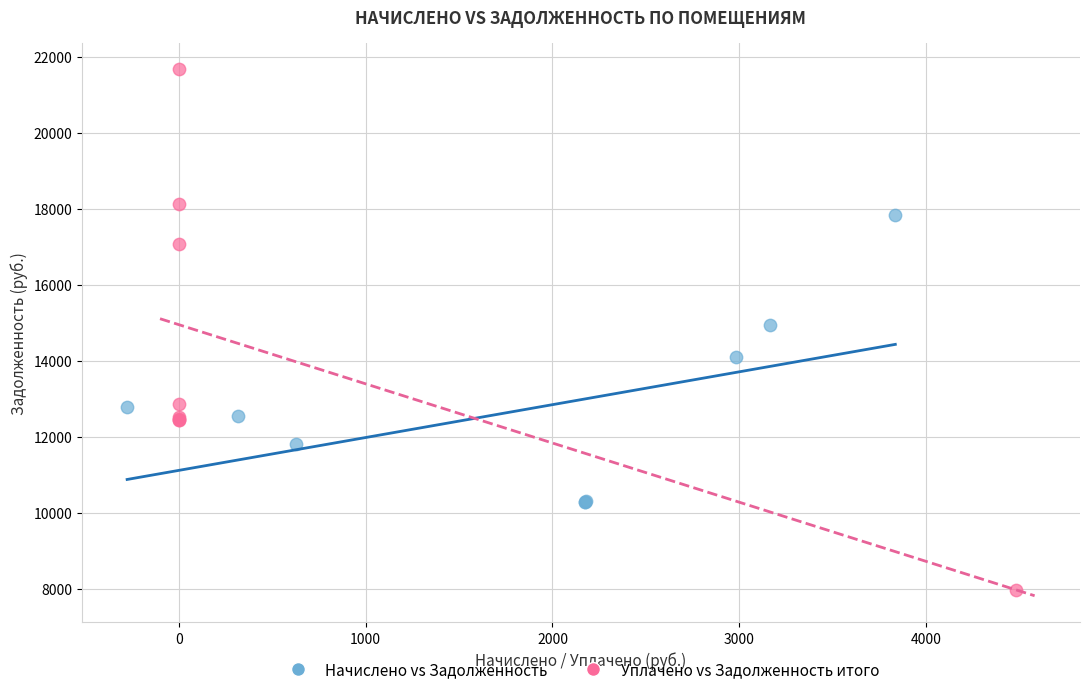

Which series contains the highest Y value?

Уплачено vs Задолженность итого